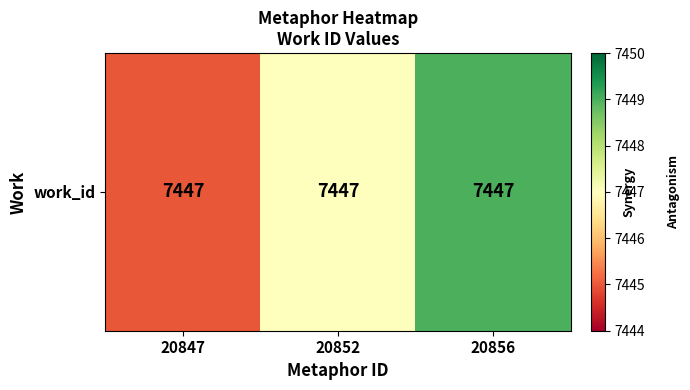

The value at 20856 is 10812. True or false?

False